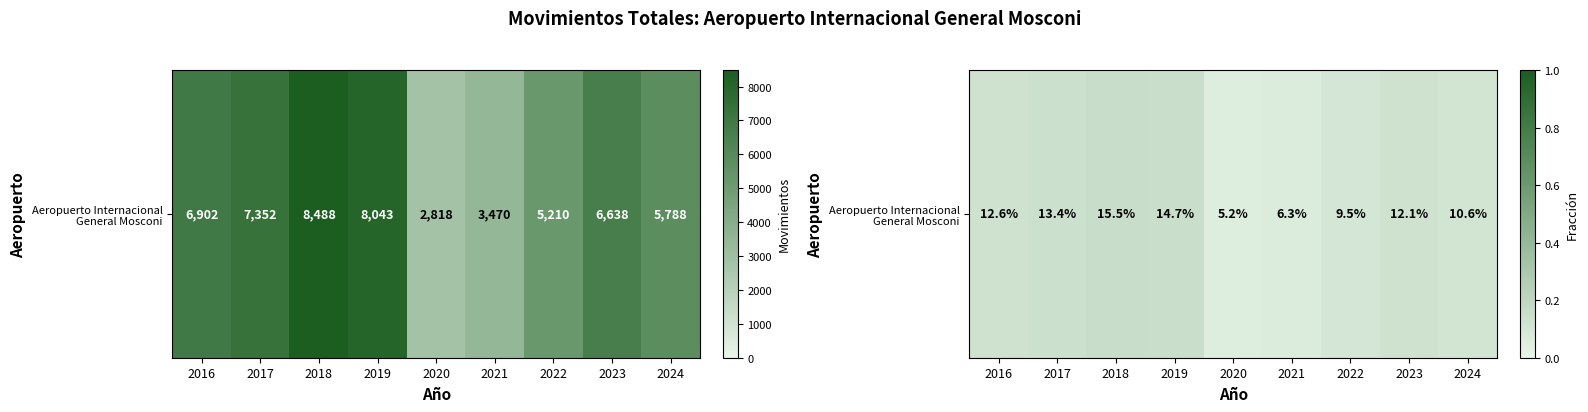

Rank the categories by value from lowest to highest.

2020, 2021, 2022, 2024, 2023, 2016, 2017, 2019, 2018